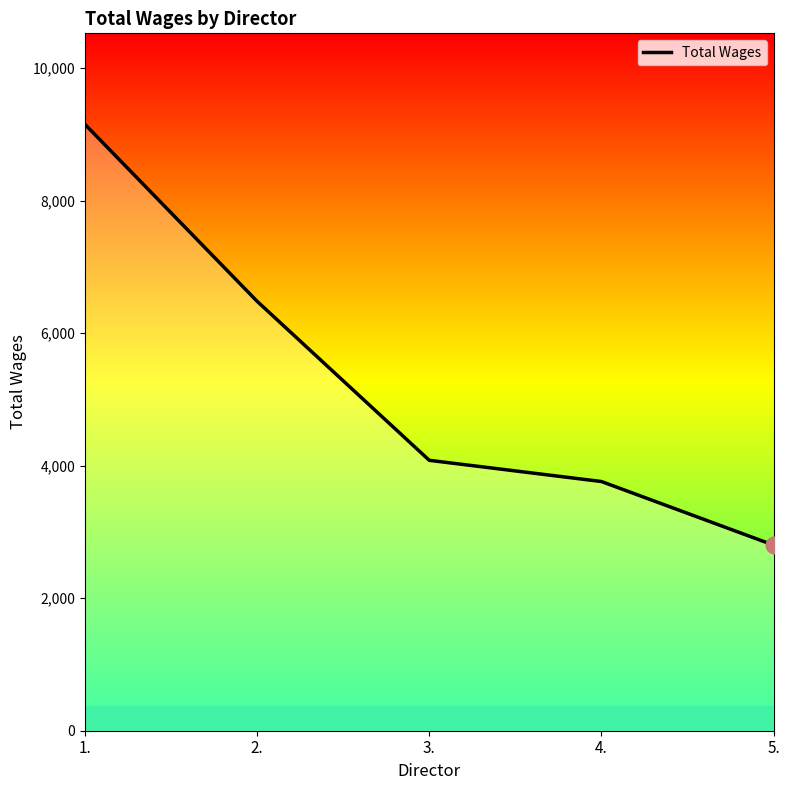

Which category has the lowest value across all series?

5.